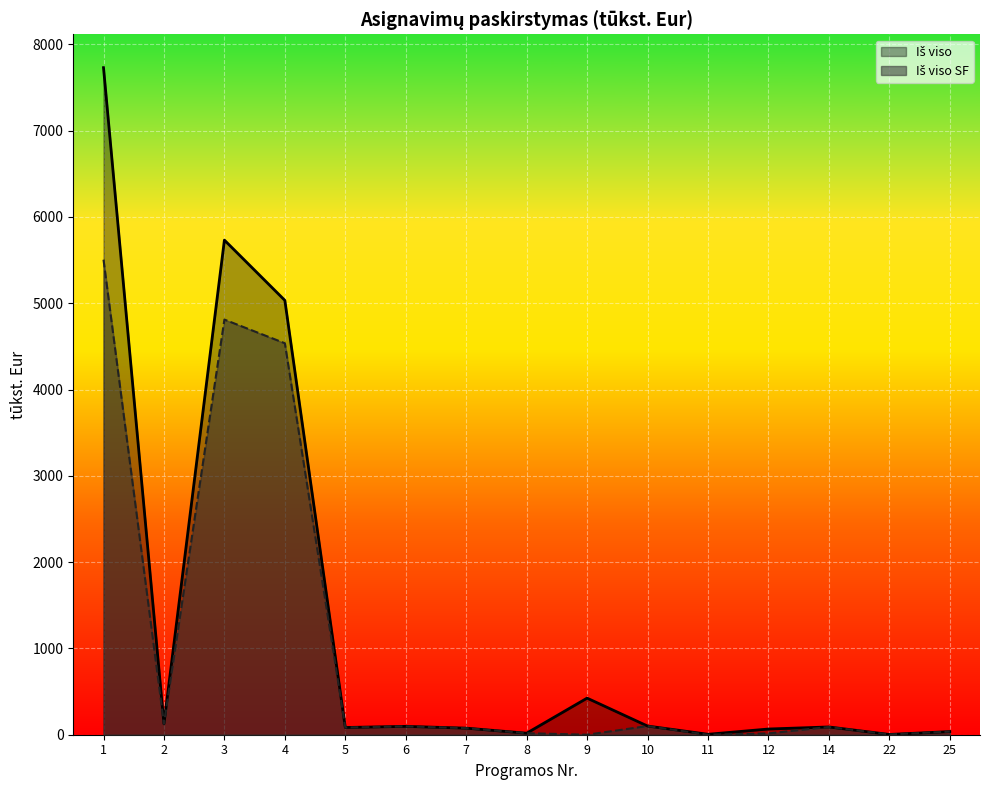

At 8, list the series in order from smallest to largest.

Iš viso, Iš viso SF